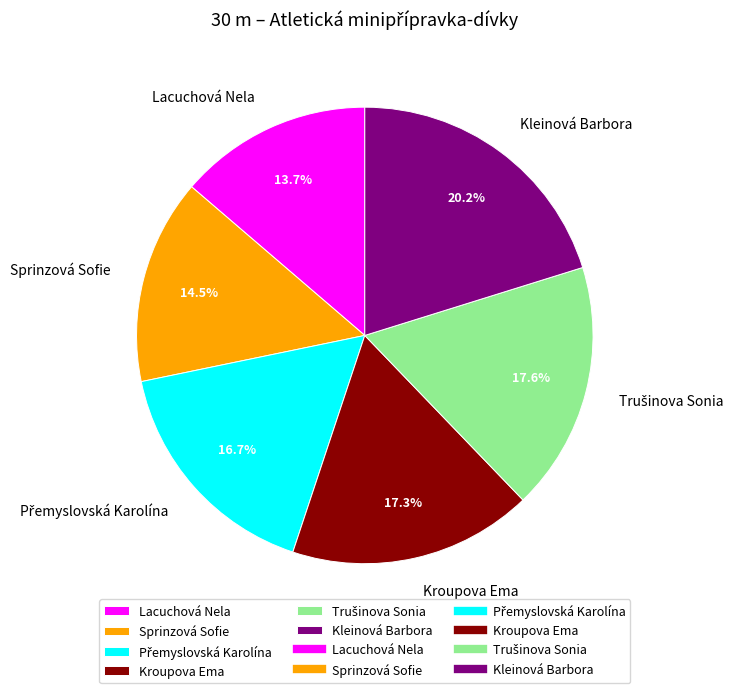

How many segments does this pie chart have?

6